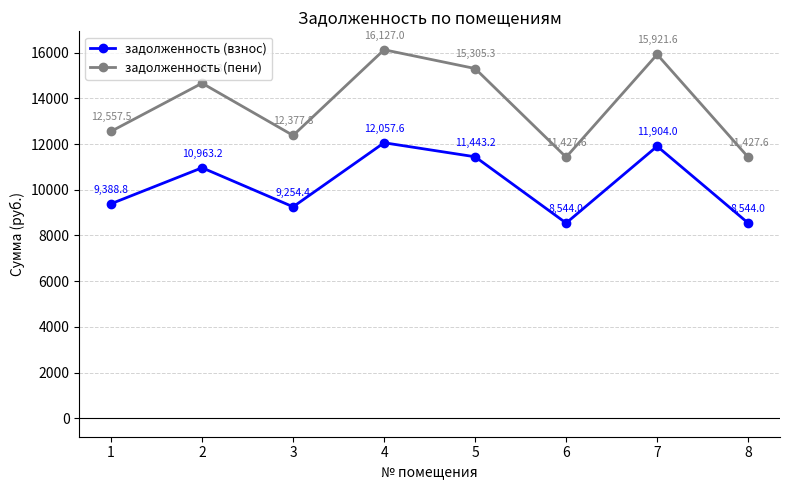

At which category is the sum across all series the highest?

4